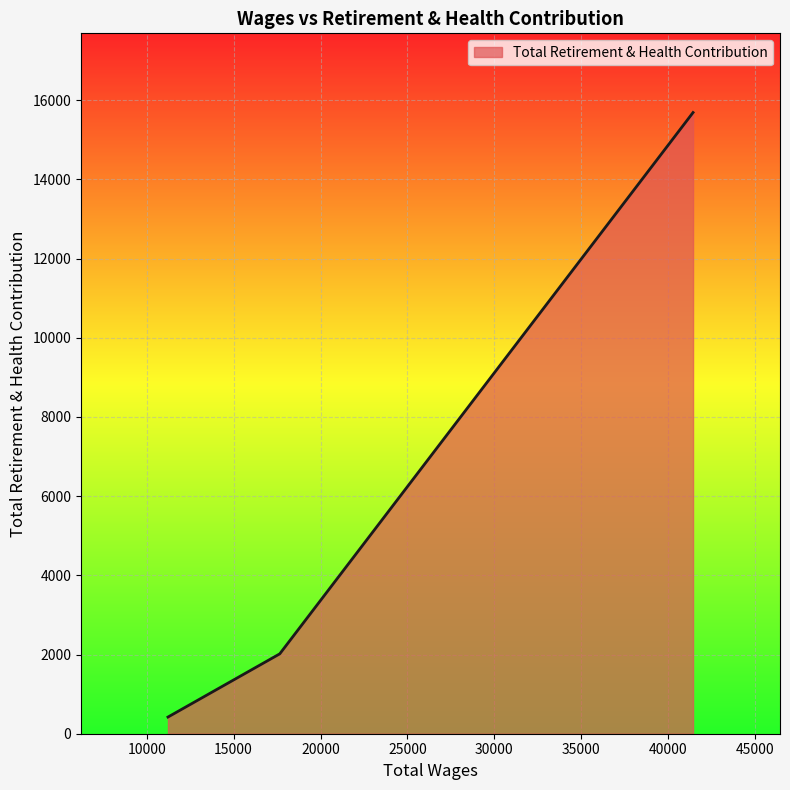

What is the greatest value displayed?

15689